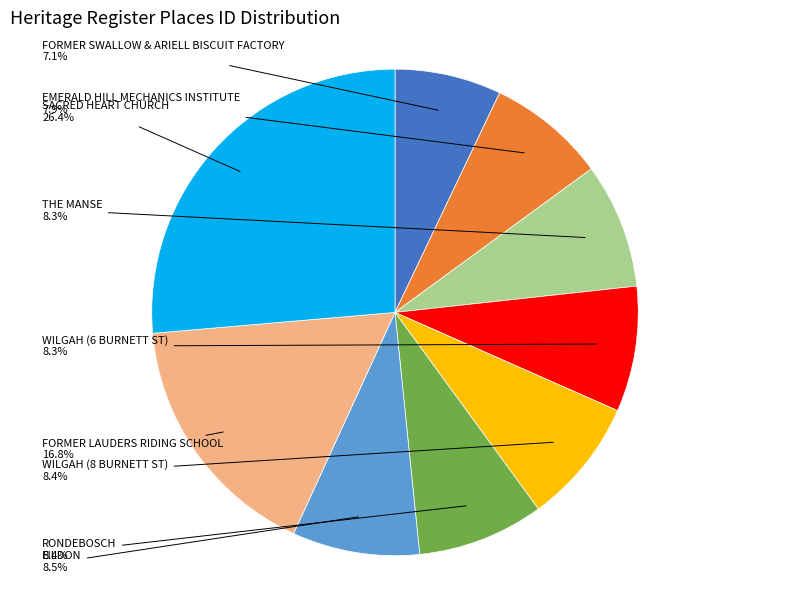

How many segments does this pie chart have?

9